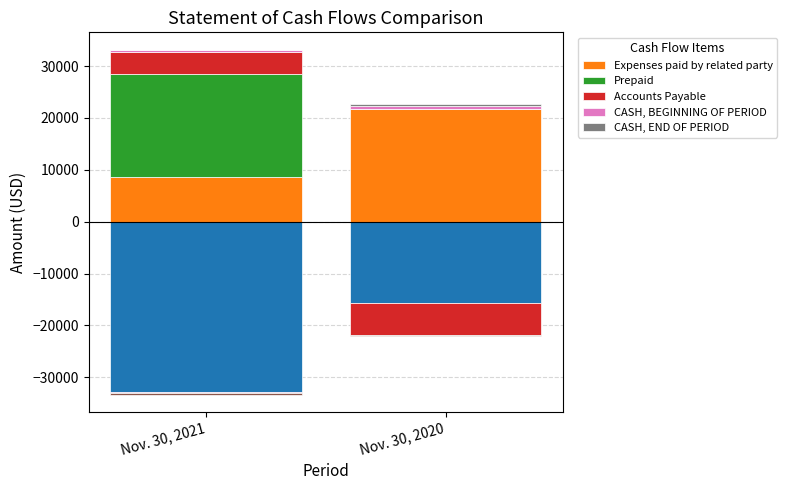

What is the value of the Expenses paid by related party bar at the 2nd from the left?

21798